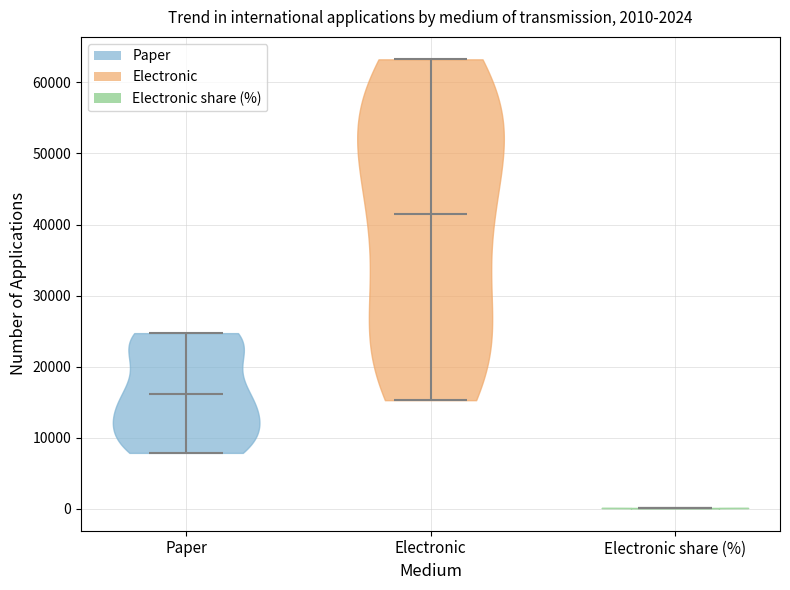

Which violin has the highest median line?

Electronic